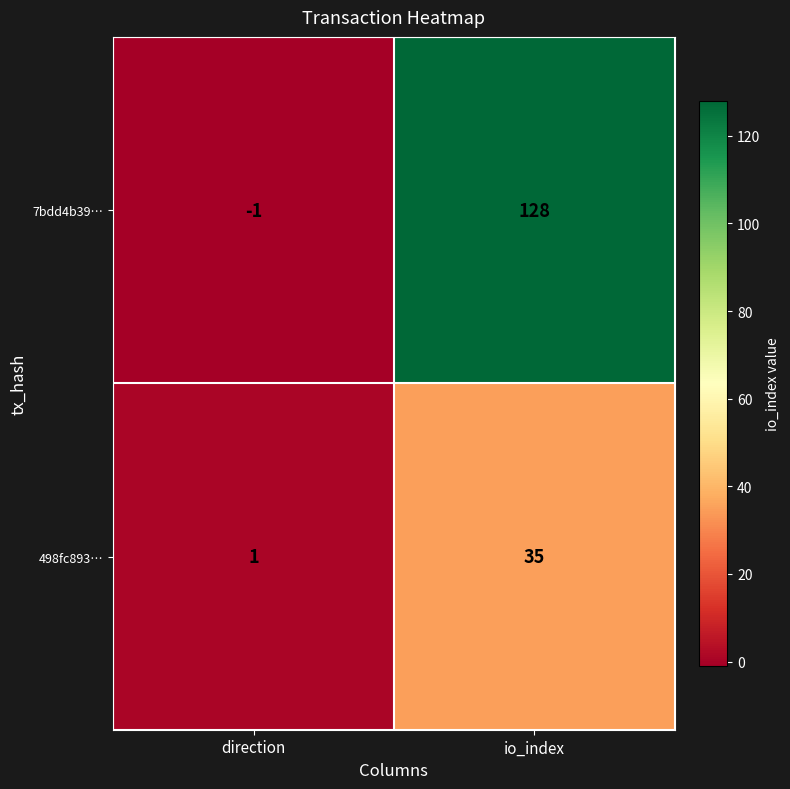

List the series in order of their overall mean, highest first.

7bdd4b39…, 498fc893…